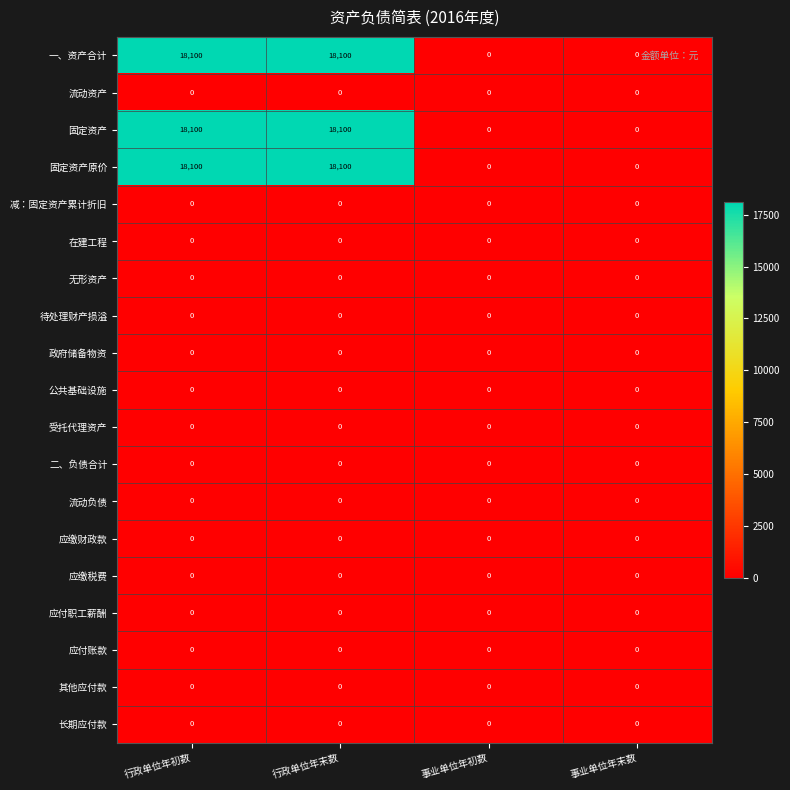

True or false: 固定资产 has a value of 6383 at 行政单位年末数.

False